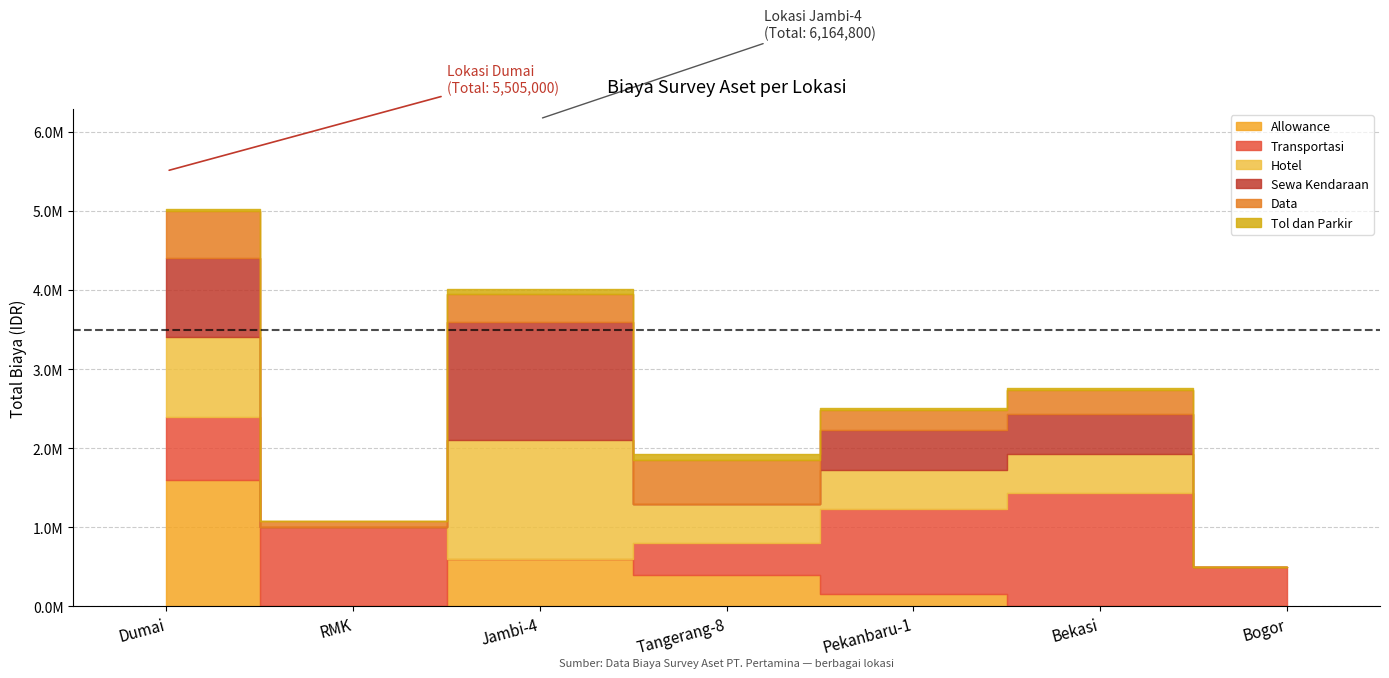

In Tol dan Parkir, how many points are lower than both neighbors (excluding endpoints)?

1